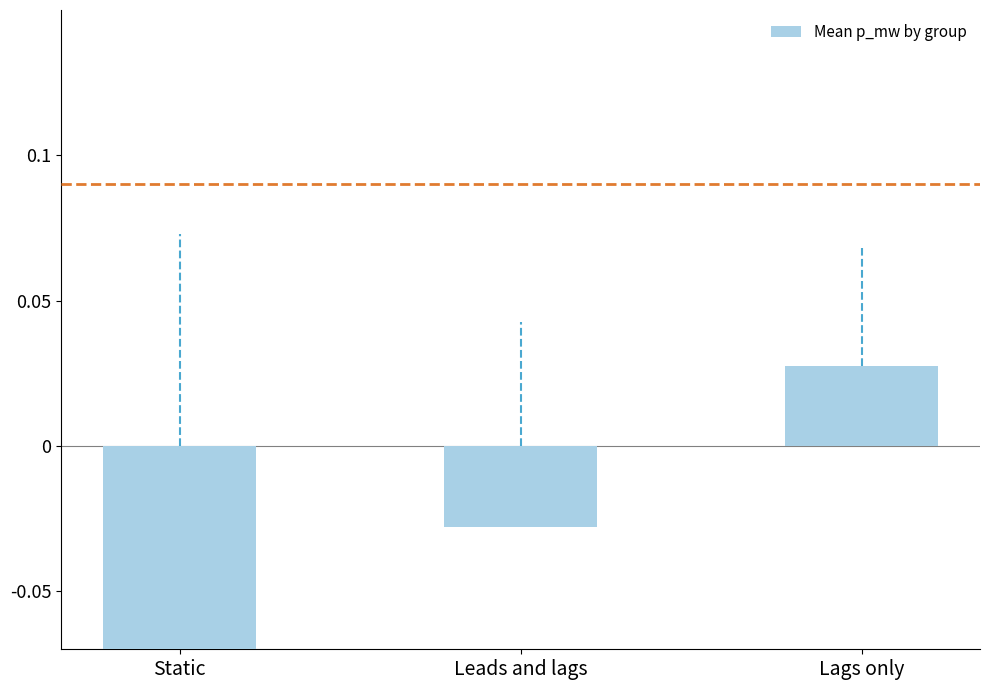

Are the bars grouped side by side (vs. stacked)?

No